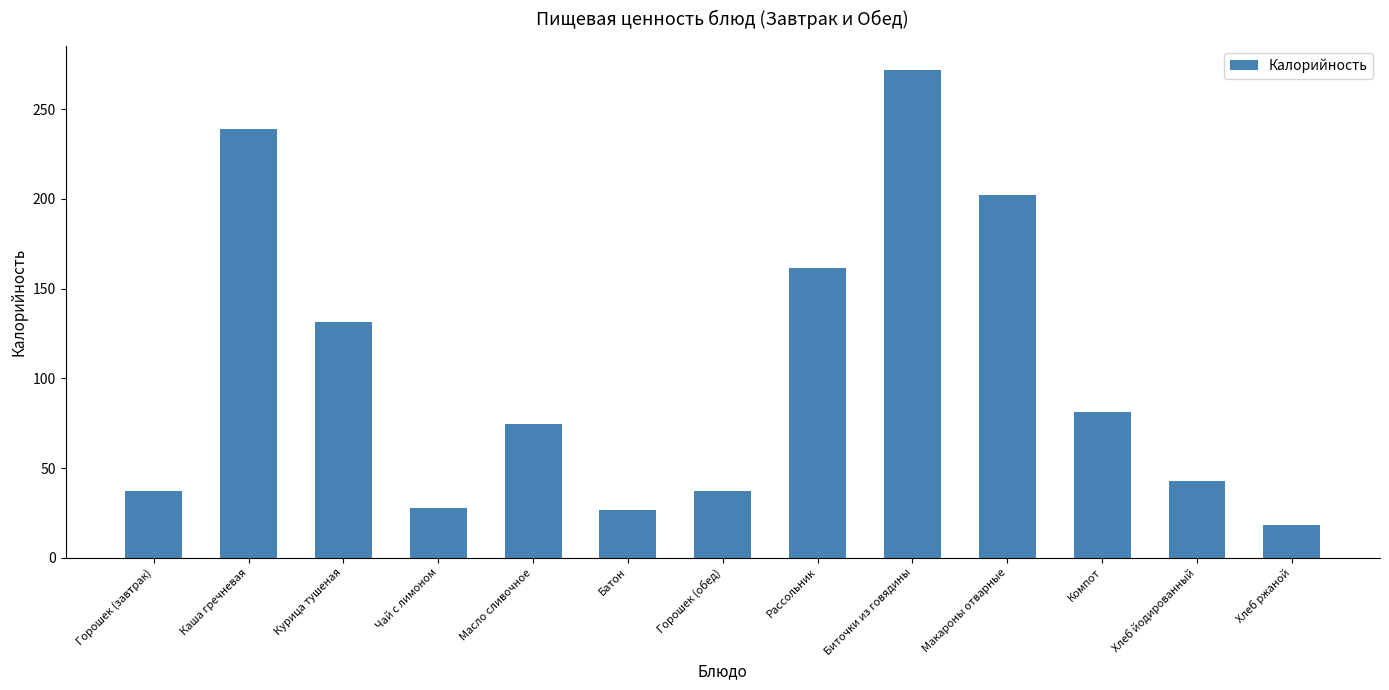

What is the change in value from Масло сливочное to Батон?

-48.2